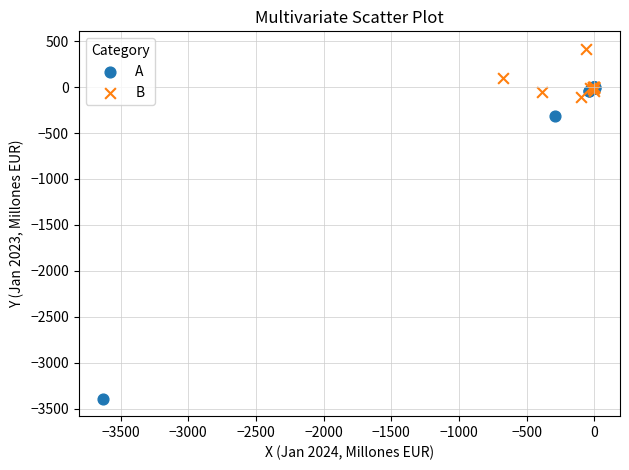

Which series reaches the maximum Y coordinate?

B